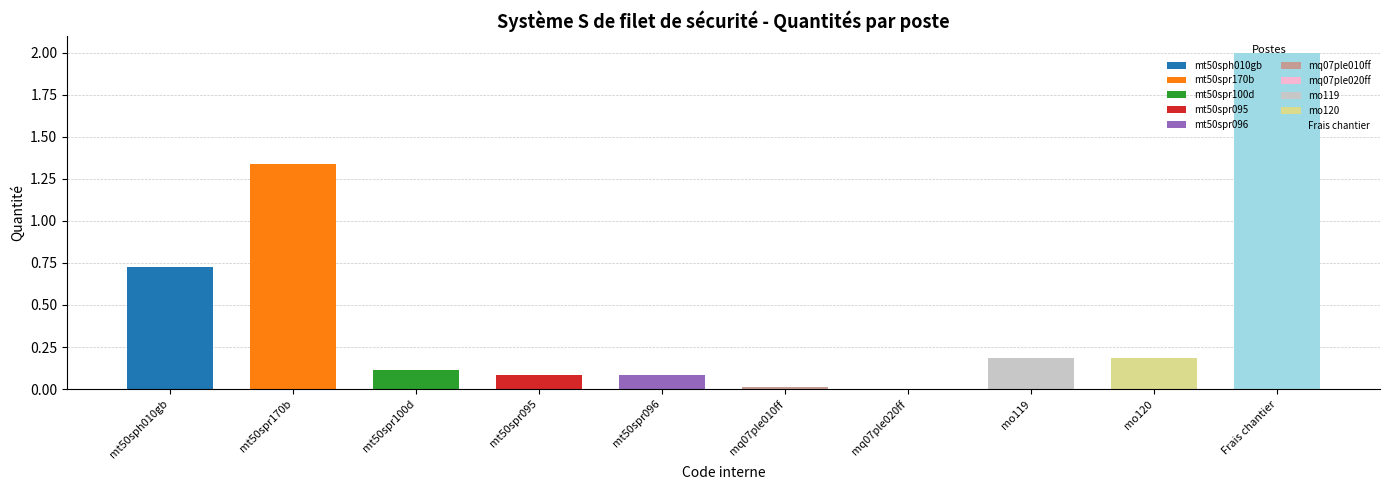

Does the chart contain stacked bars?

No